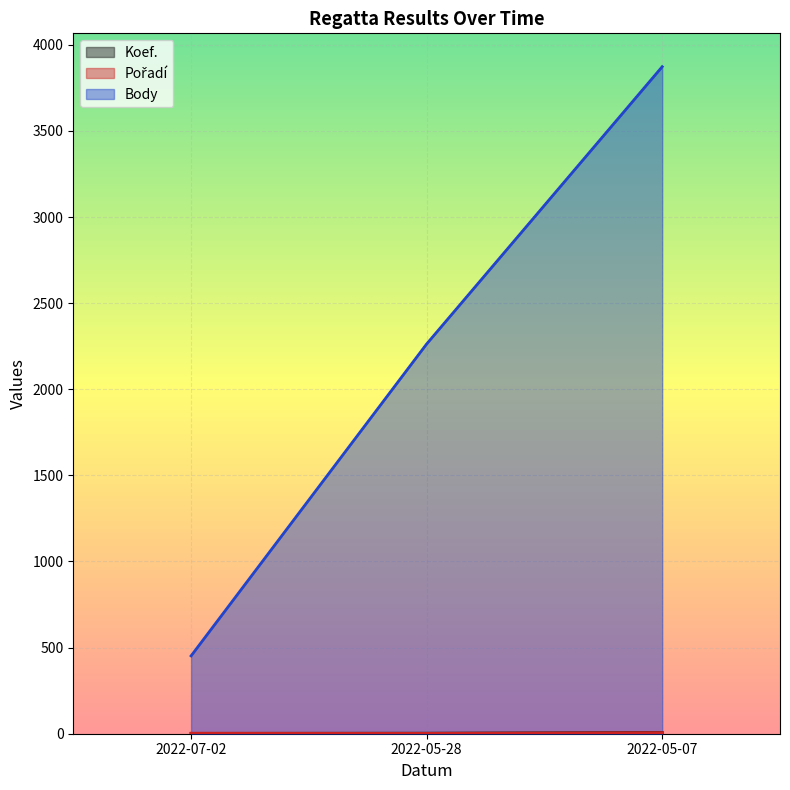

Rank the series at 2022-05-07 from lowest to highest value.

Pořadí, Koef., Body